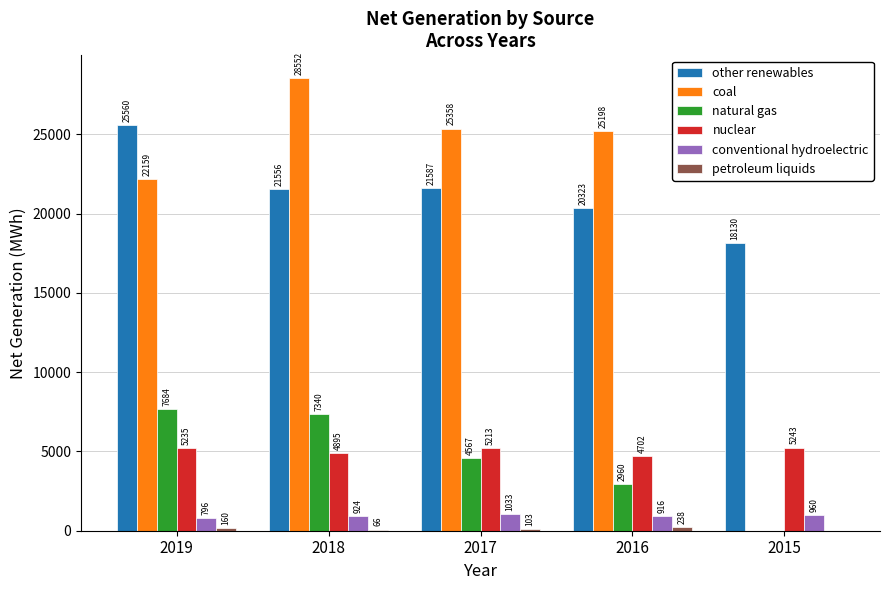

At which label does coal reach its peak?

2018